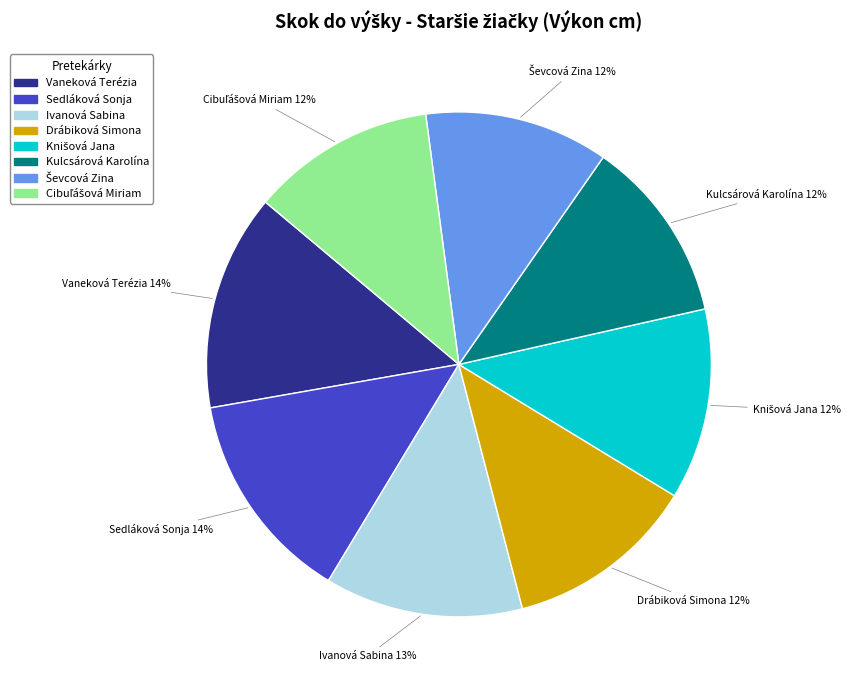

To the nearest percent, what portion does Ivanová Sabina represent?

13%